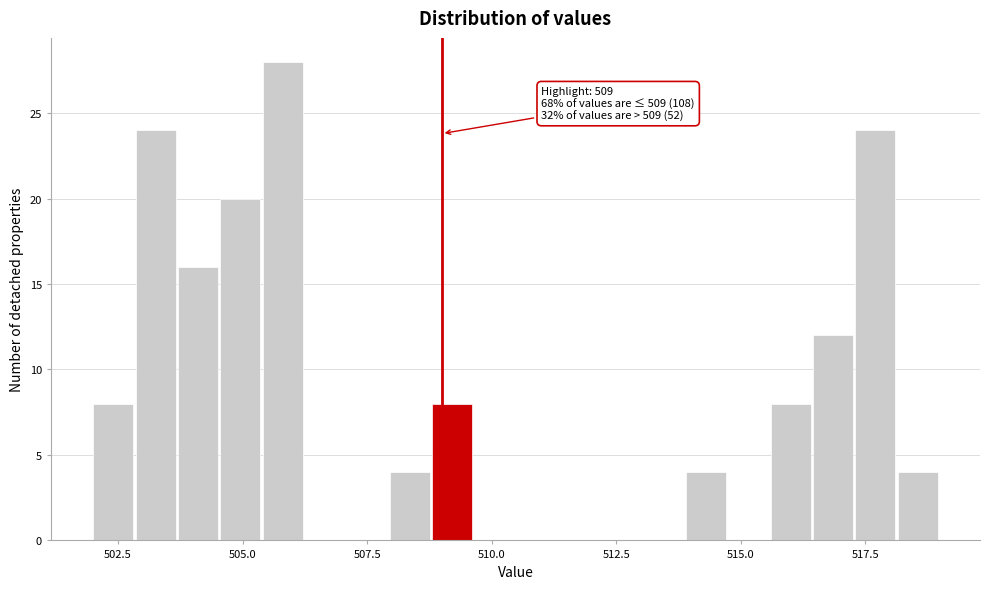

Read against the x-axis, roughly where is the centre of the tallest bar?

506.0